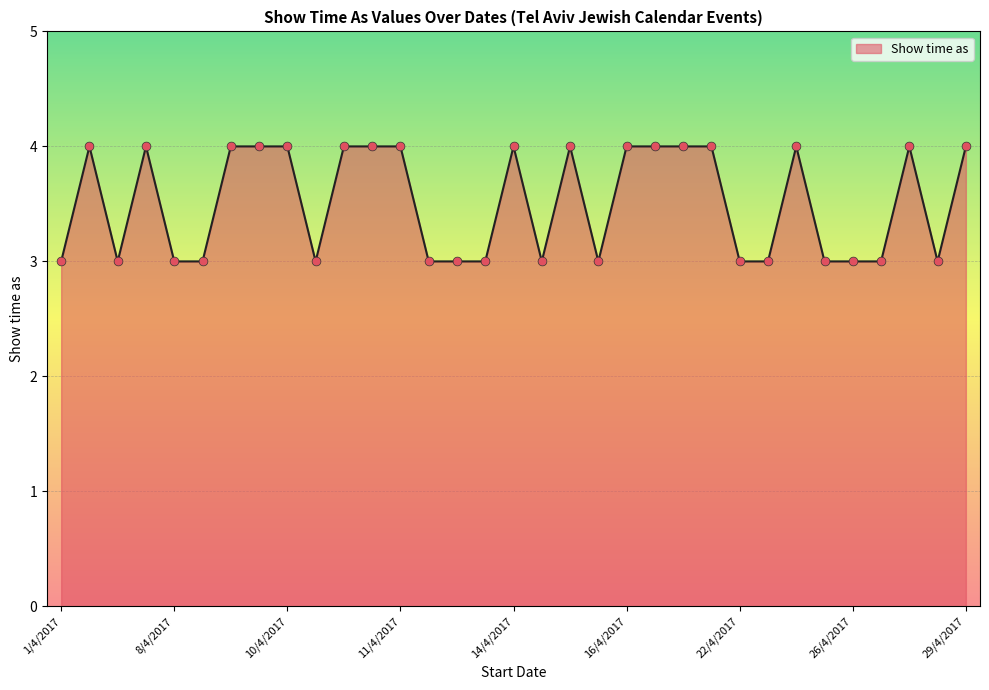

What is the maximum value shown in the chart?

4